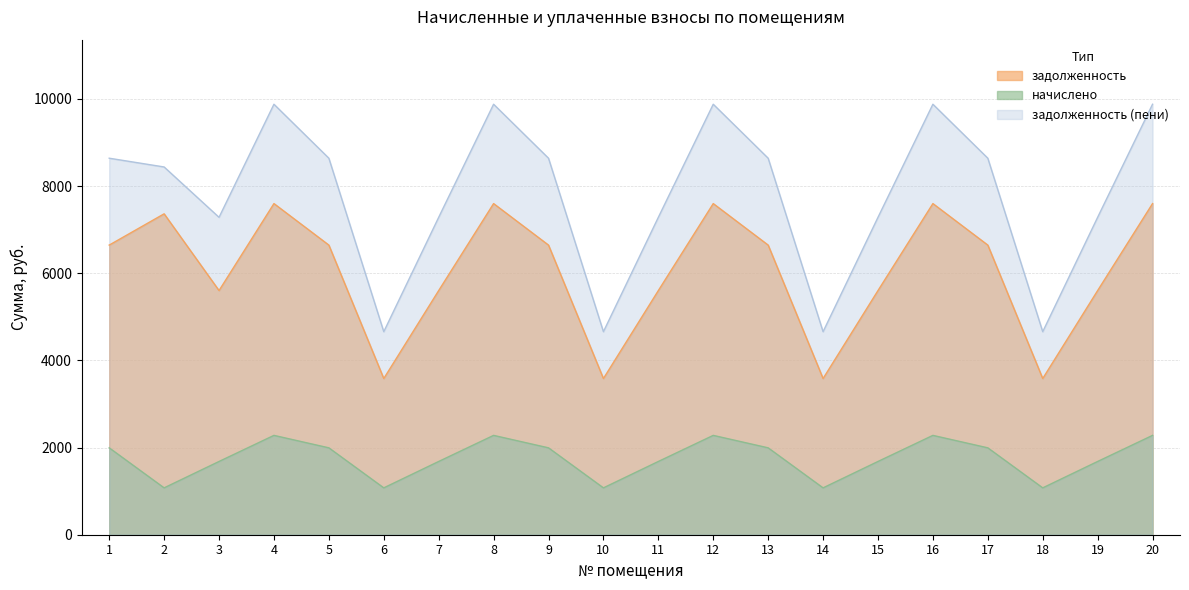

In задолженность (пени), how many points are higher than both neighbors (excluding endpoints)?

4